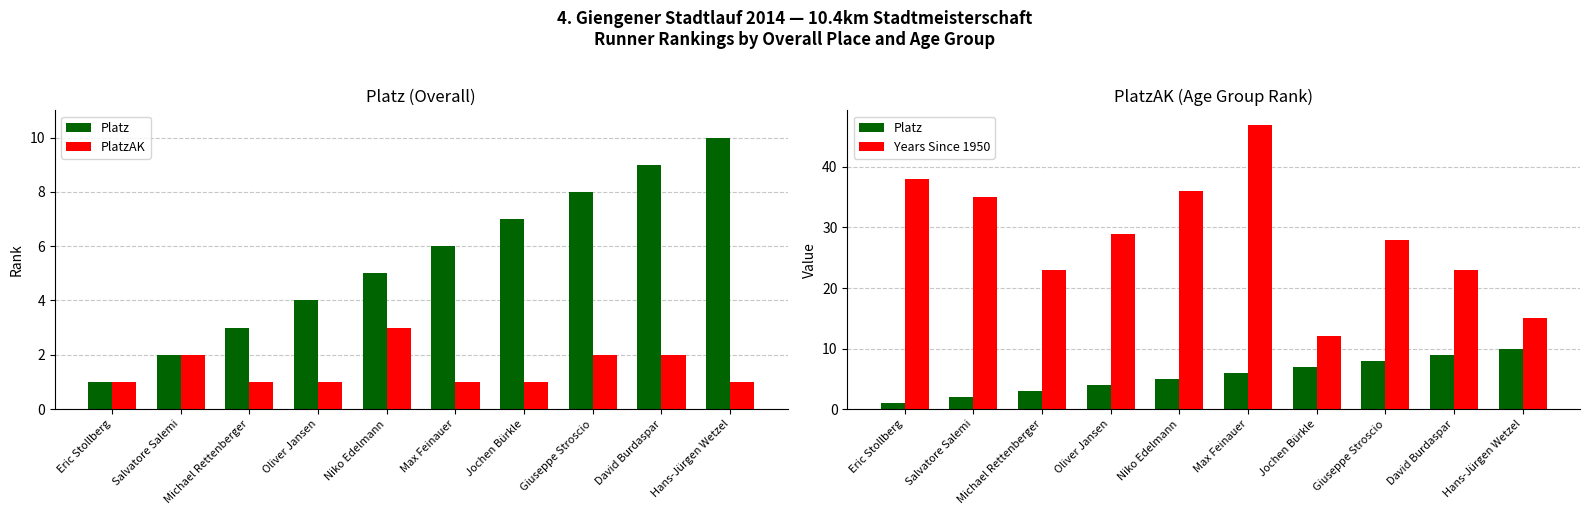

What is the value of the PlatzAK bar at the 6th from the left?

1